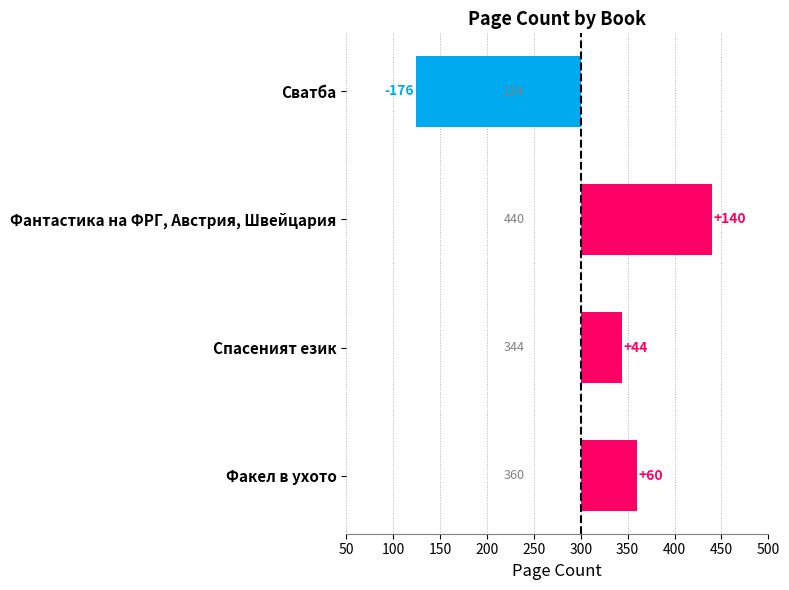

What is the difference between the second highest and minimum values?

236